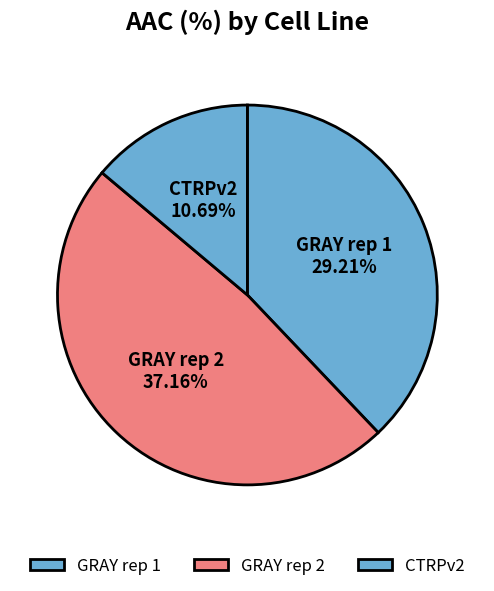

What is the ratio of the value at GRAY rep 1 to the value at CTRPv2?

2.7